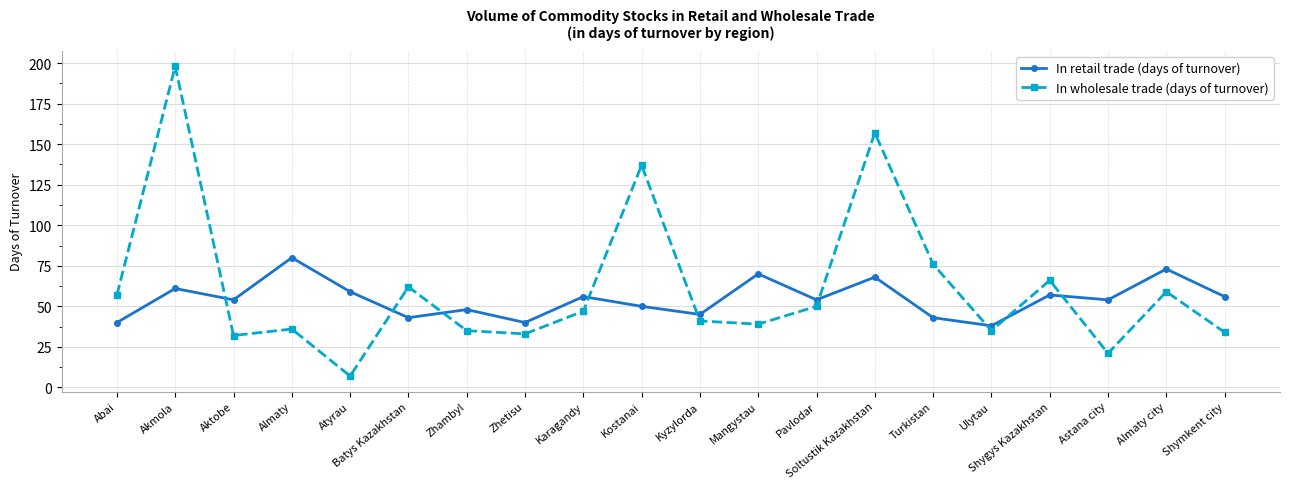

Which series has the largest range (max minus min)?

In wholesale trade (days of turnover)